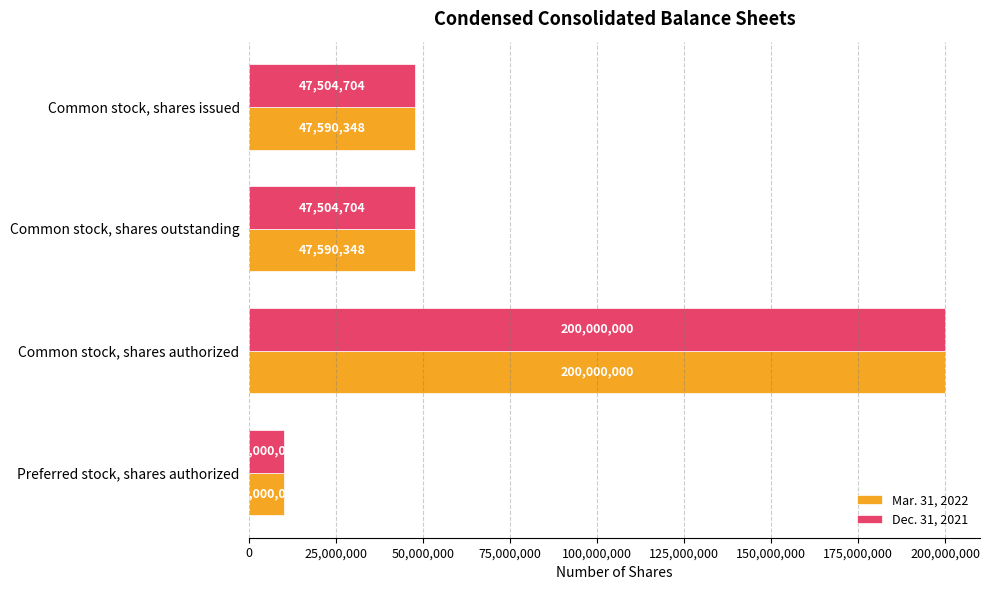

At how many categories does at least one series exceed 40682893?

3